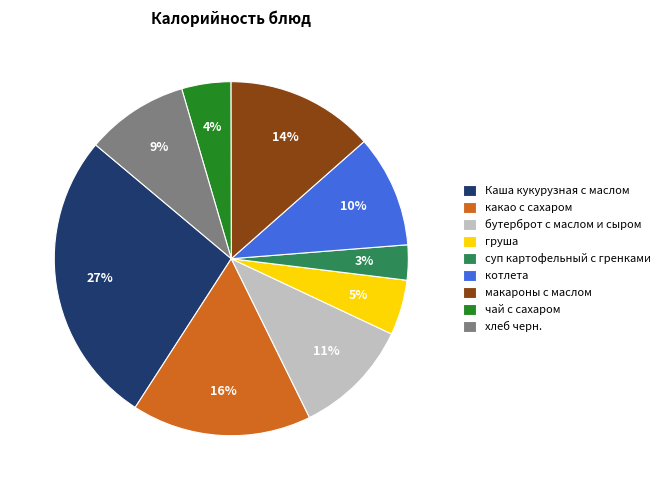

How many segments does this pie chart have?

9